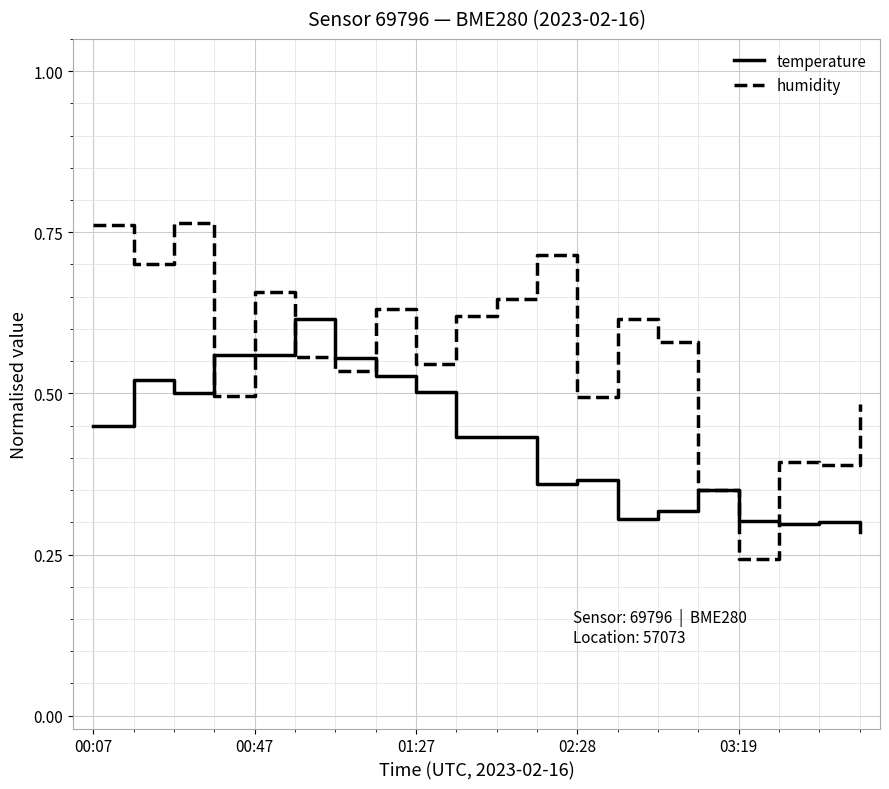

At how many categories does at least one series exceed 0?

20